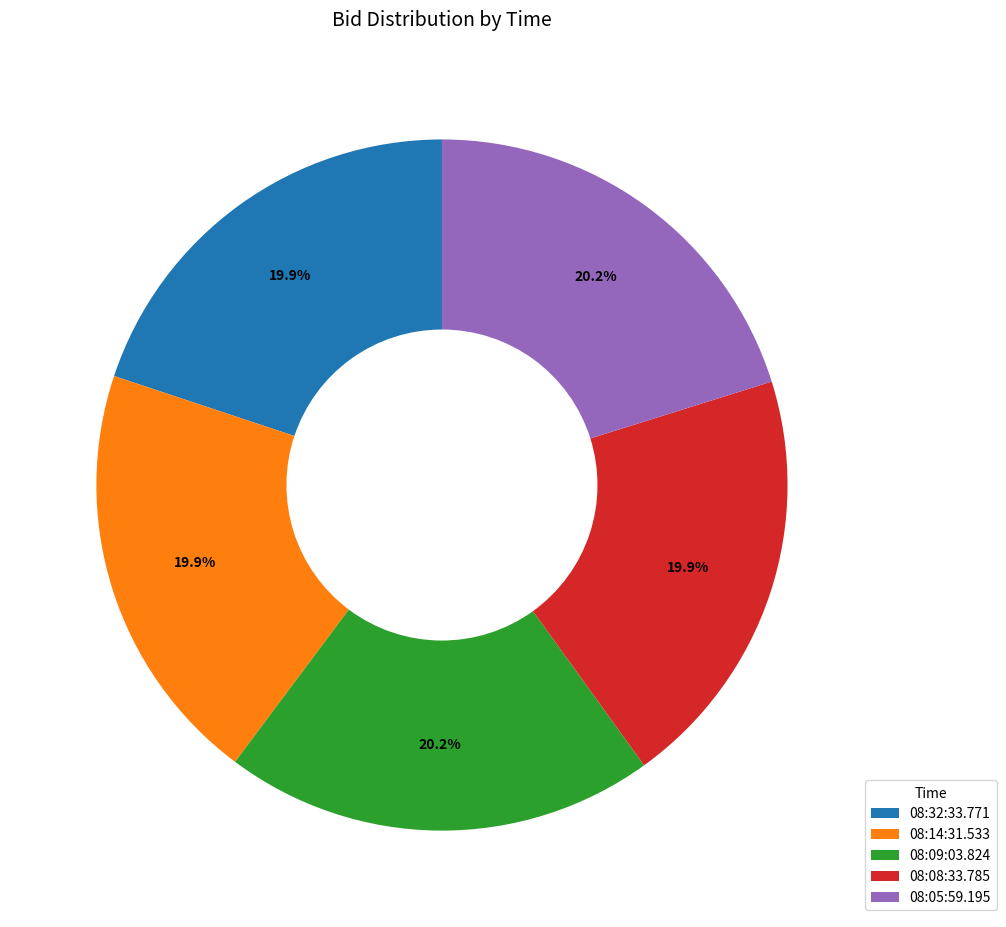

How many slices are in this pie chart?

5